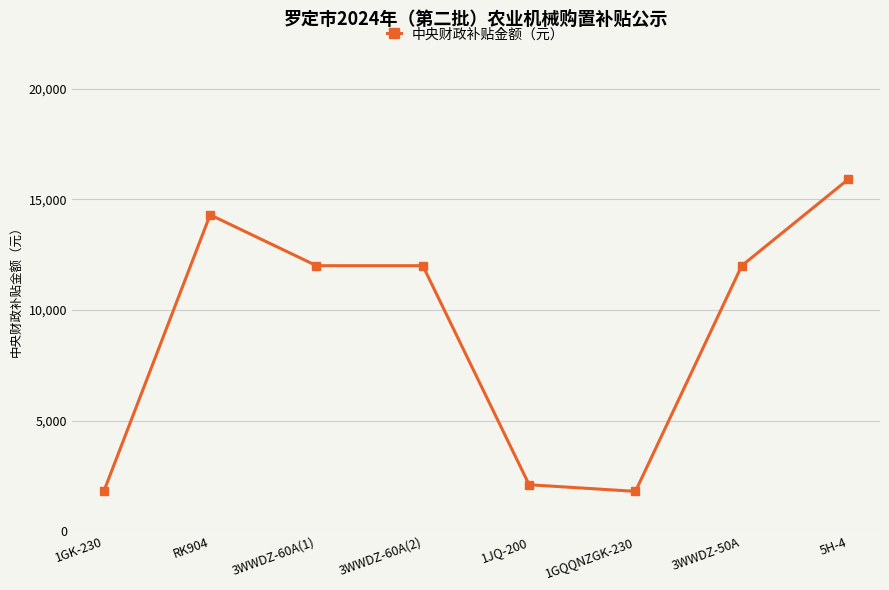

At which category does the data reach its first local peak?

RK904